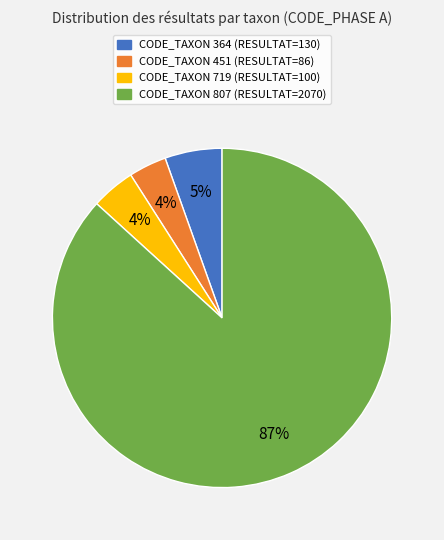

To the nearest percent, what is the average slice percentage?

25%